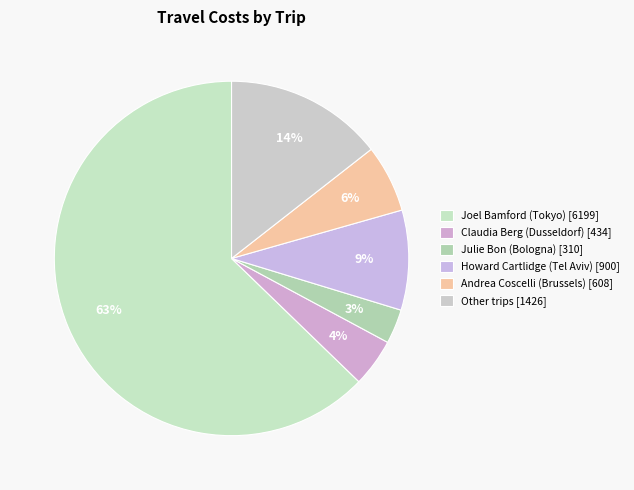

Is there a majority slice in this chart?

Yes